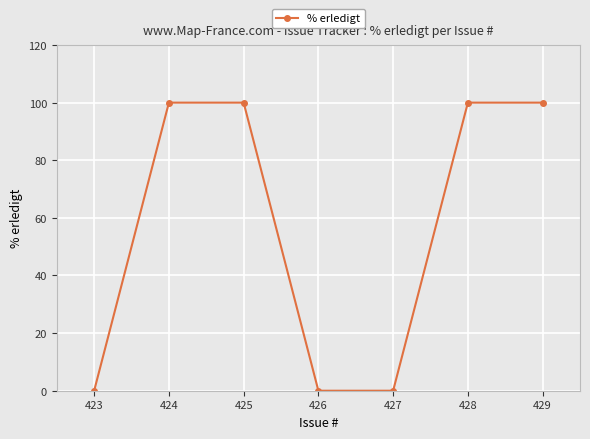

Between 425 and 423, which is larger?

425